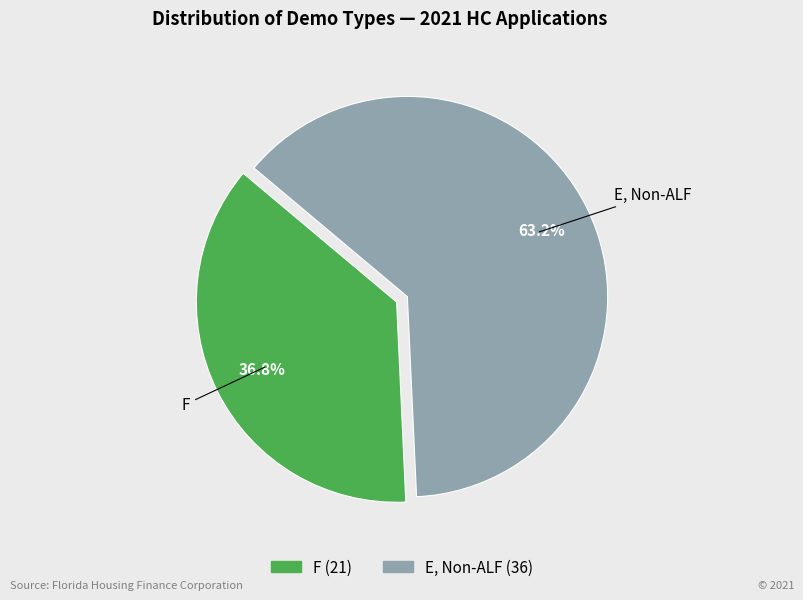

Between F and E, Non-ALF, which is larger?

E, Non-ALF